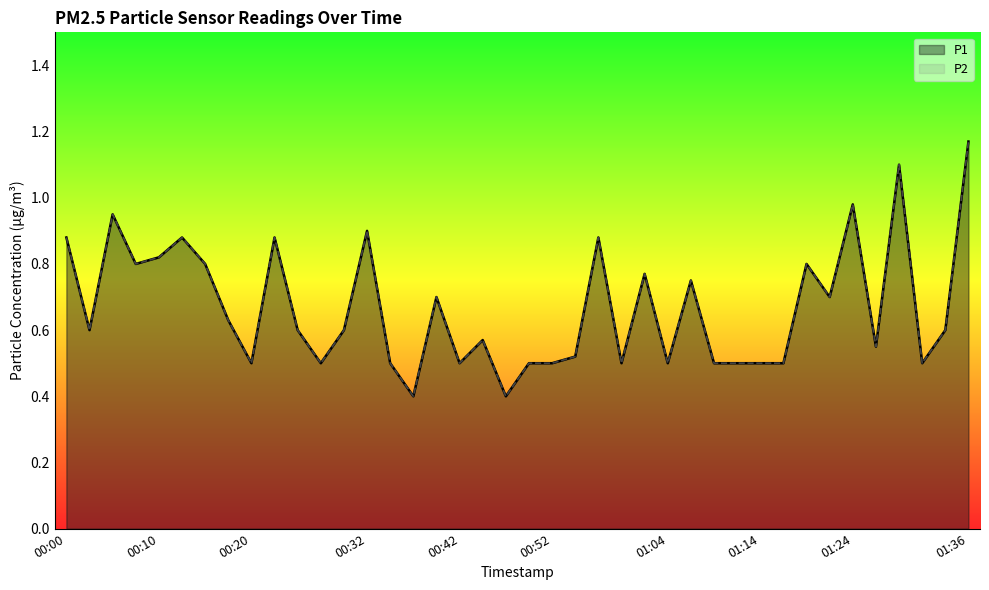

Reading left to right, list all the values displayed in this chart.

P1: 00:00=0.9	00:03=0.6	00:05=0.9	00:08=0.8	00:10=0.8	00:12=0.9	00:15=0.8	00:17=0.6	00:20=0.5	00:22=0.9	00:25=0.6	00:27=0.5	00:30=0.6	00:32=0.9	00:35=0.5	00:37=0.4	00:39=0.7	00:42=0.5	00:44=0.6	00:47=0.4	00:49=0.5	00:52=0.5	00:54=0.5	00:57=0.9	00:59=0.5	01:02=0.8	01:04=0.5	01:06=0.8	01:09=0.5	01:11=0.5	01:14=0.5	01:16=0.5	01:19=0.8	01:21=0.7	01:24=1.0	01:26=0.6	01:29=1.1	01:31=0.5	01:33=0.6	01:36=1.2
P2: 00:00=0.9	00:03=0.6	00:05=0.9	00:08=0.8	00:10=0.8	00:12=0.9	00:15=0.8	00:17=0.6	00:20=0.5	00:22=0.9	00:25=0.6	00:27=0.5	00:30=0.6	00:32=0.9	00:35=0.5	00:37=0.4	00:39=0.7	00:42=0.5	00:44=0.6	00:47=0.4	00:49=0.5	00:52=0.5	00:54=0.5	00:57=0.9	00:59=0.5	01:02=0.8	01:04=0.5	01:06=0.8	01:09=0.5	01:11=0.5	01:14=0.5	01:16=0.5	01:19=0.8	01:21=0.7	01:24=1.0	01:26=0.6	01:29=1.1	01:31=0.5	01:33=0.6	01:36=1.2